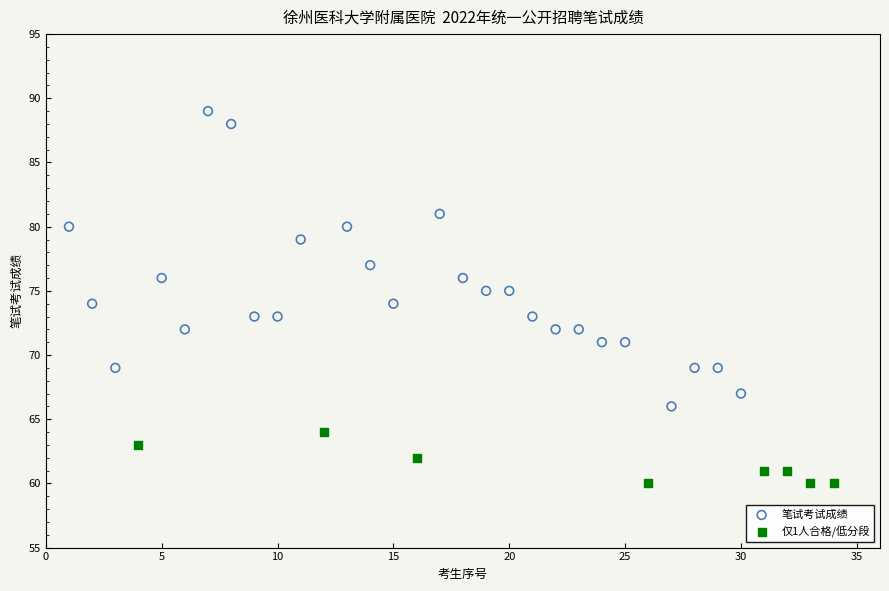

Which series has the largest Y range (max minus min)?

笔试考试成绩